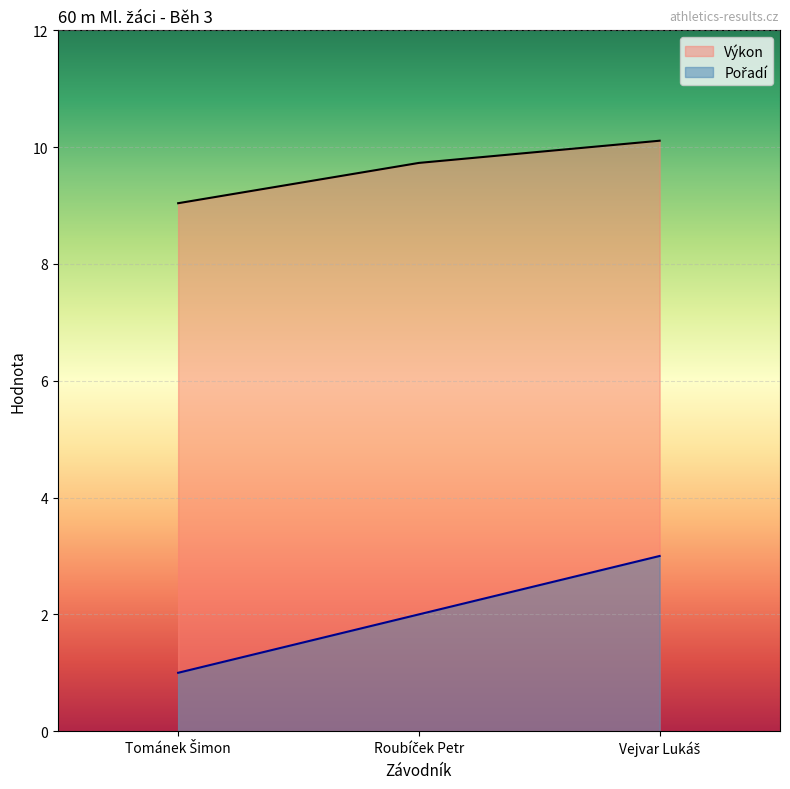

Reading right to left, extract all data points from this chart.

Výkon: 10.1	9.7	9.0
Pořadí: 3.0	2.0	1.0